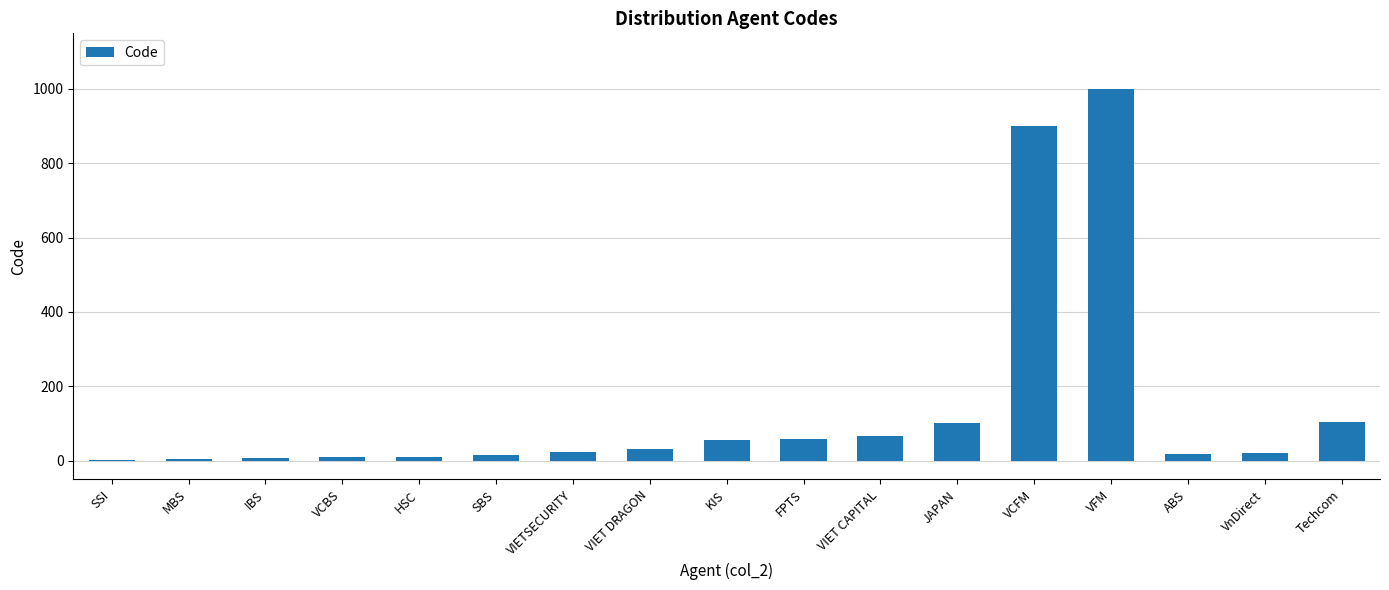

Is it true that the value at Techcom is 105?

True